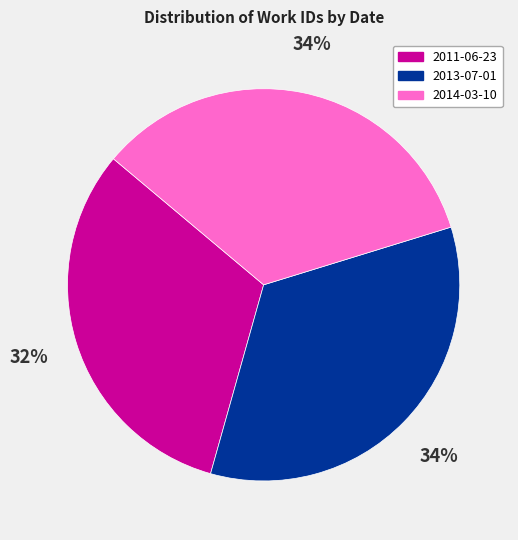

Is it true that 2011-06-23 is 38% of the pie?

False